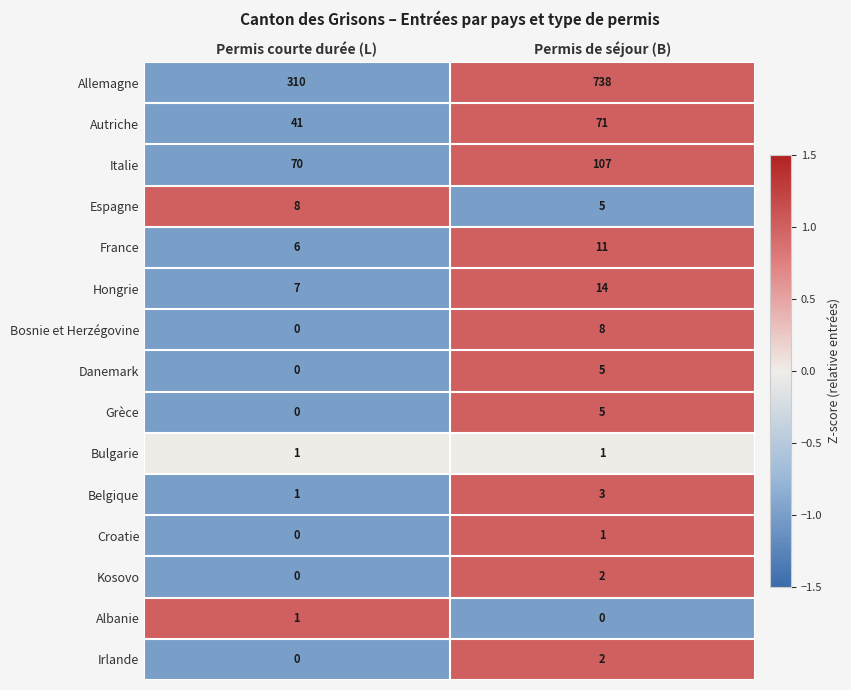

Which category has the highest value in the Kosovo series?

Permis de séjour (B)